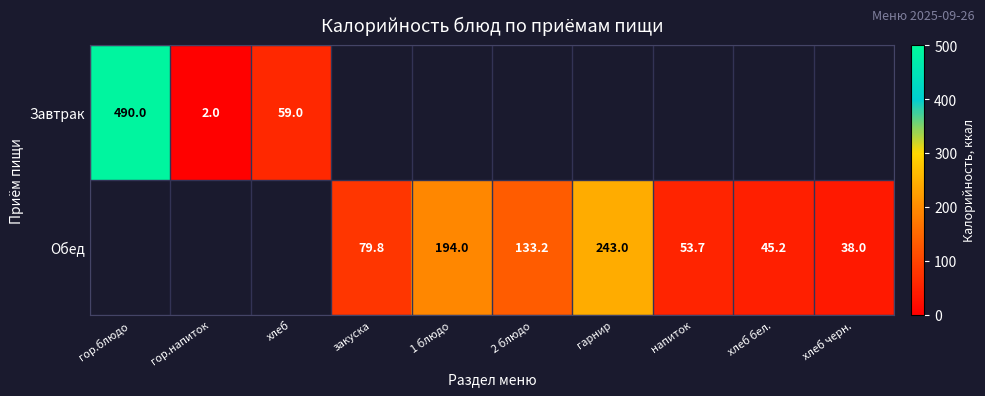

Is it true that Завтрак equals 3.0 at гор.напиток?

False